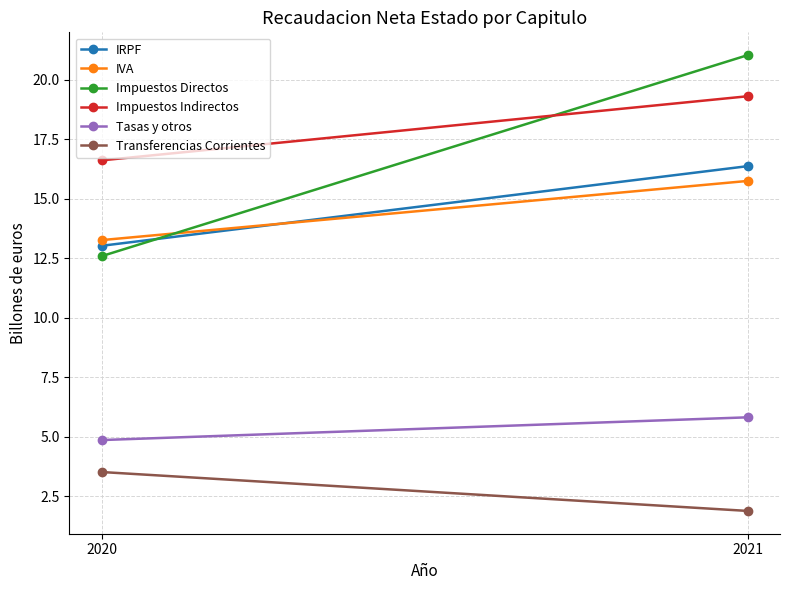

Count the Transferencias Corrientes values in the range 1 to 3.

1